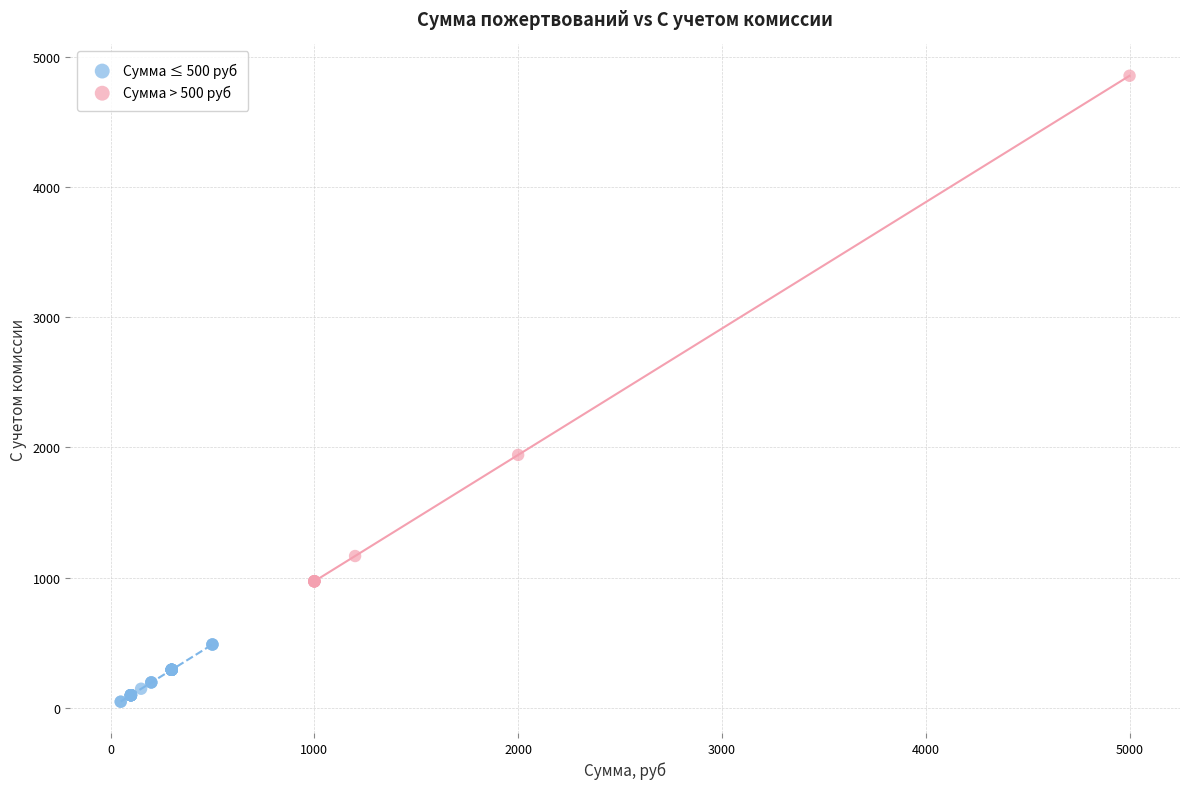

Which series has the largest Y range (max minus min)?

Сумма > 500 руб